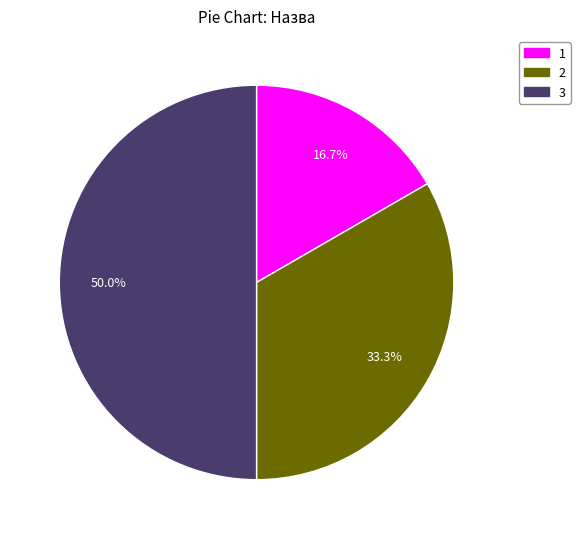

What is the ratio of the value at 1 to the value at 3?

0.3